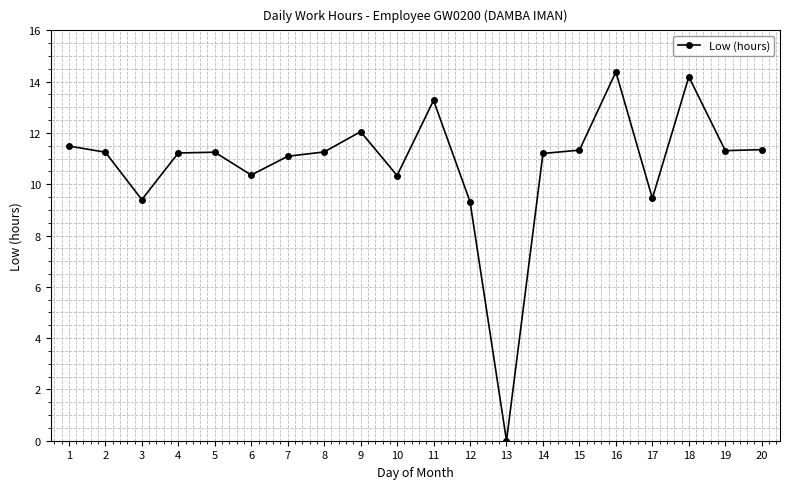

The chart shows a value of 0.0 at 13. True or false?

True